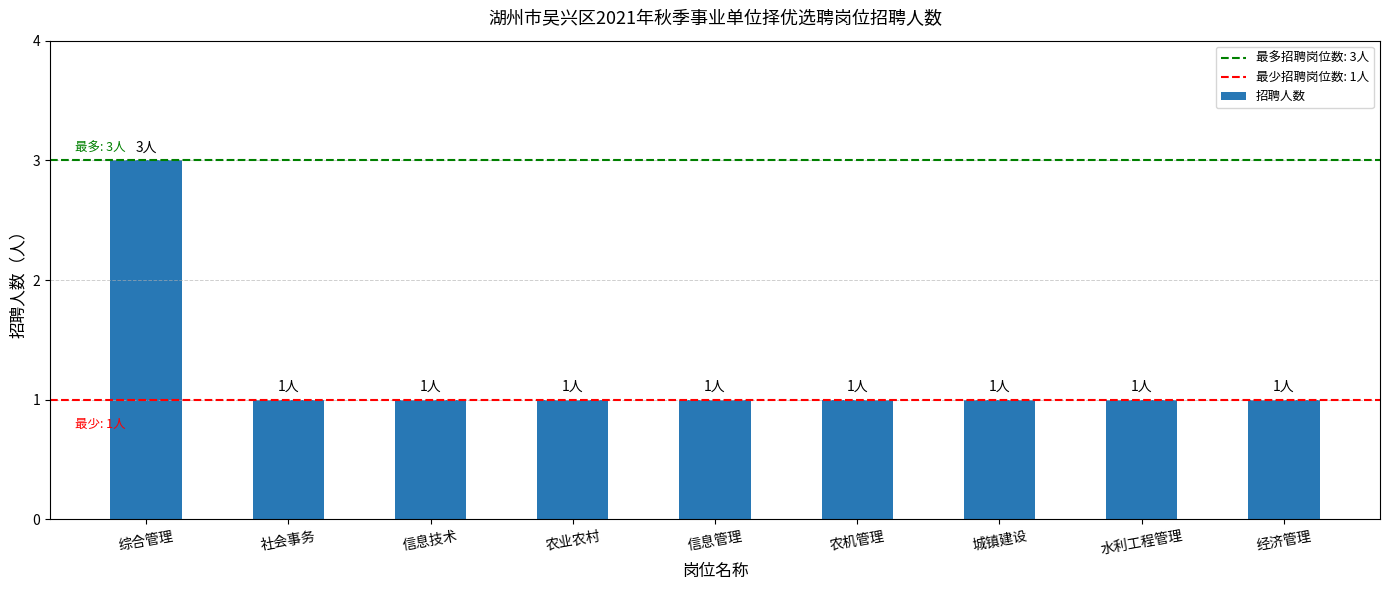

What value does the data have at 综合管理?

3